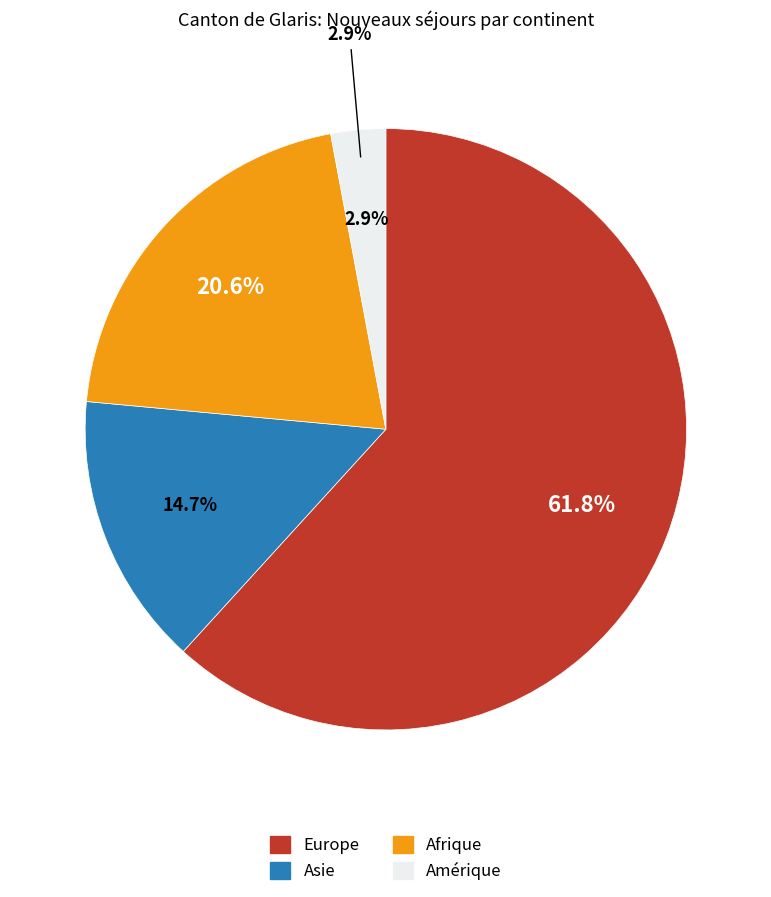

How much of the chart is everything except Océanie?

100.0%